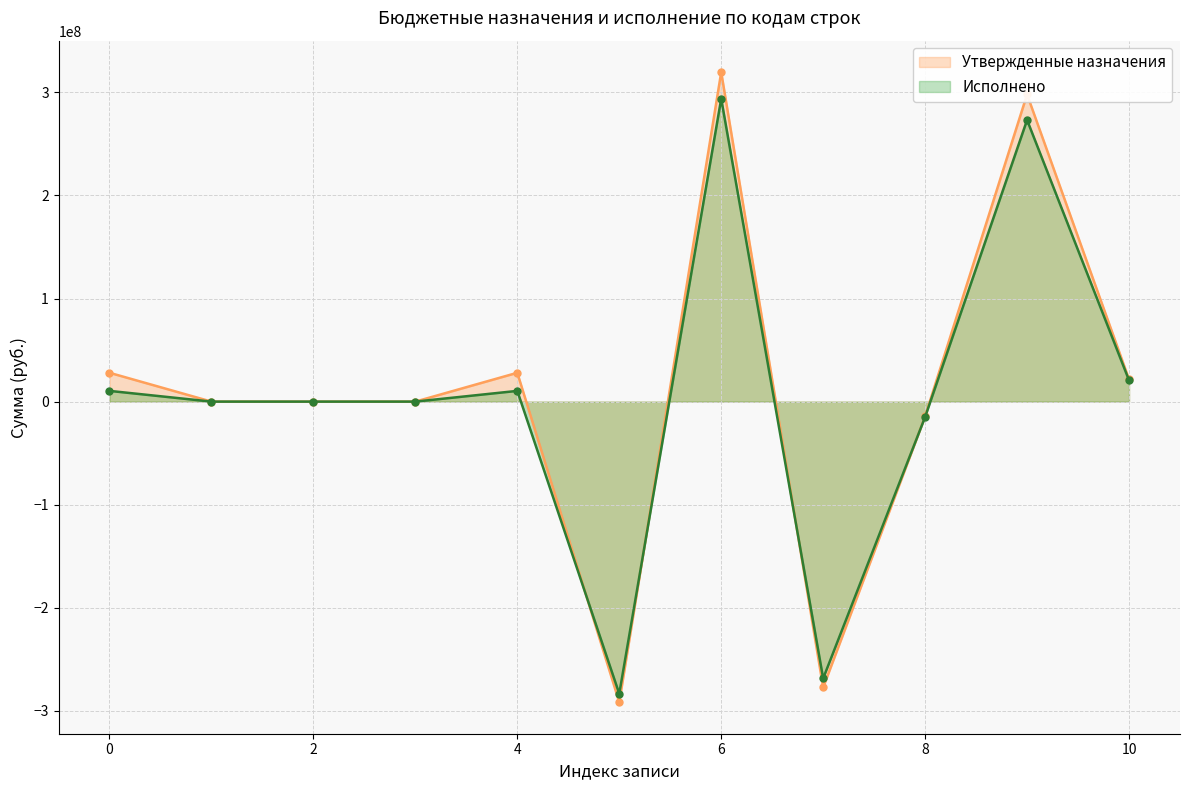

What is the difference between the second highest and minimum values in the Утвержденные назначения series?

589428609.6